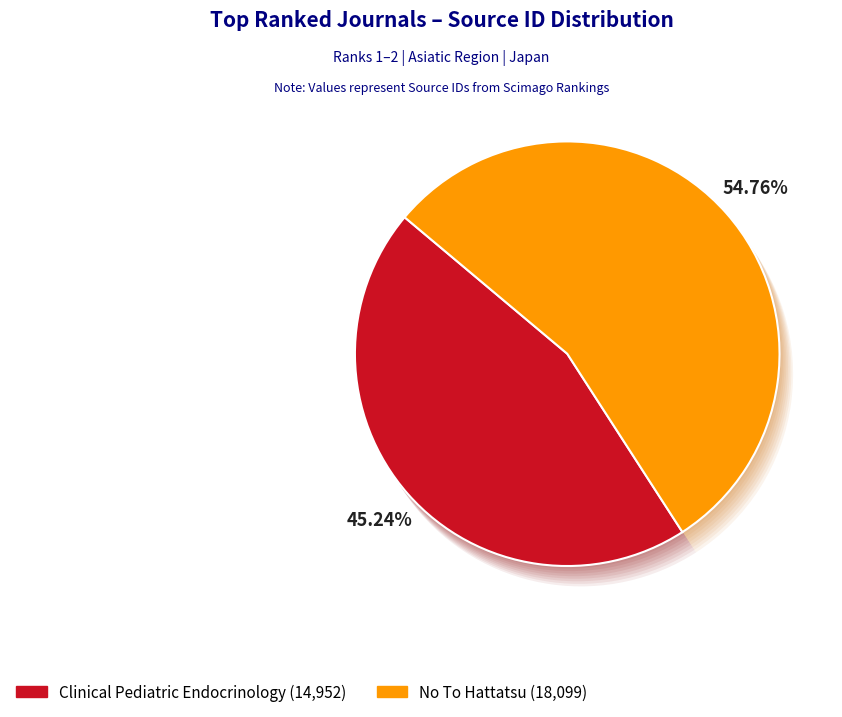

Does No To Hattatsu (Rank 2) represent more than half of the total?

Yes